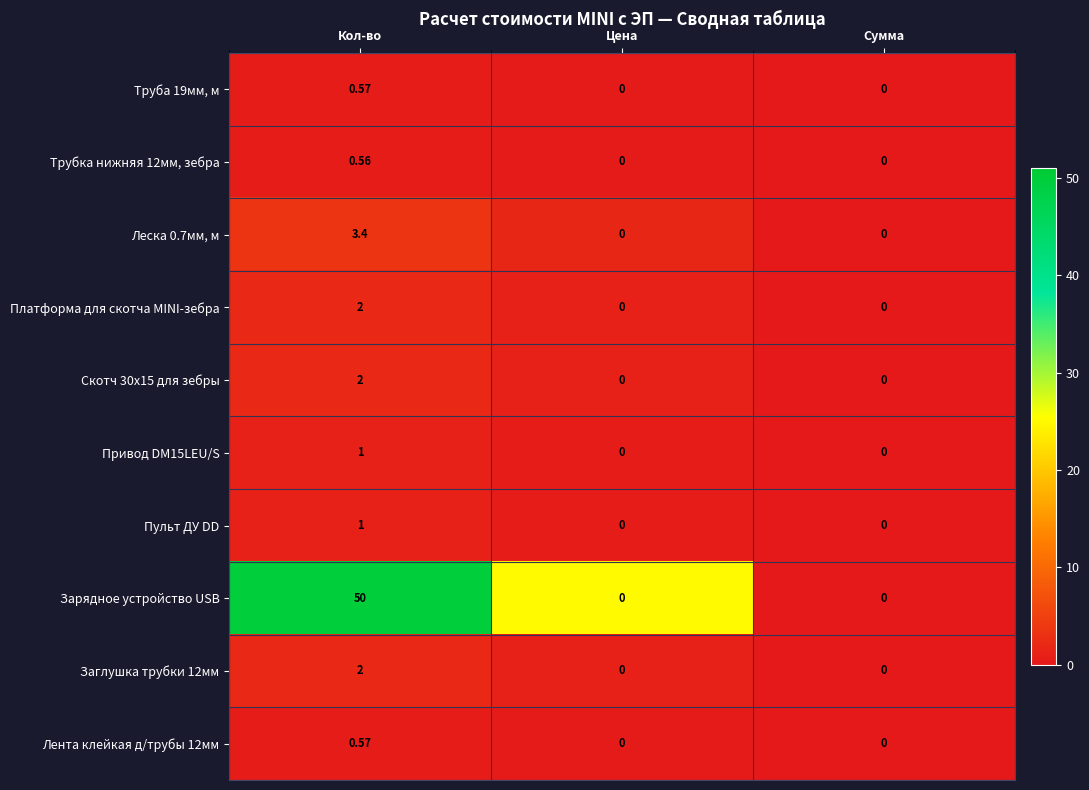

How many data points in Скотч 30х15 для зебры are above 0?

1